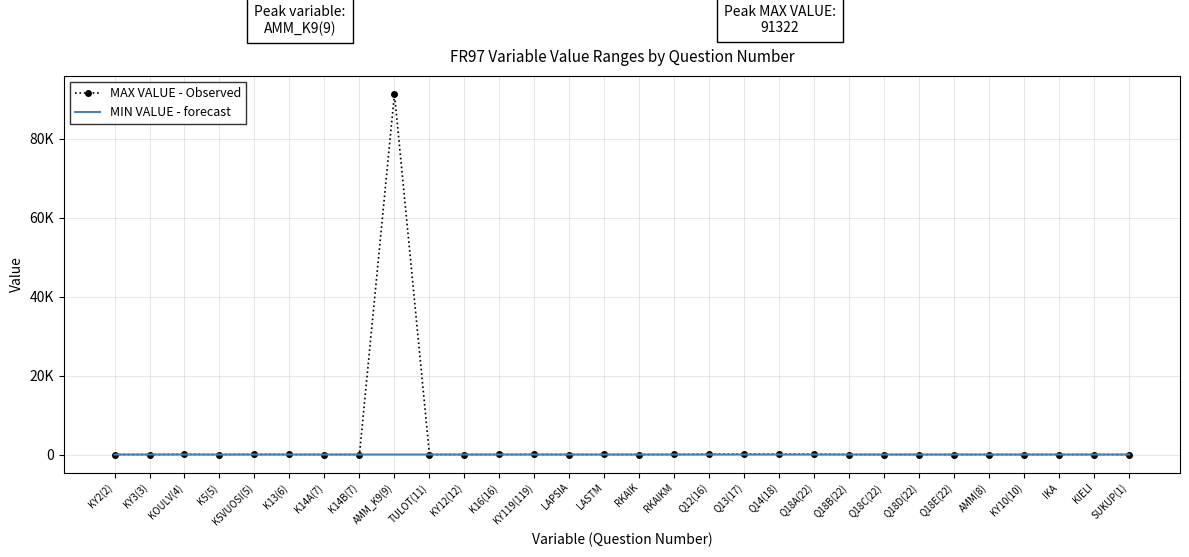

What are all the series names shown in the legend?

MAX VALUE - Observed, MIN VALUE - forecast